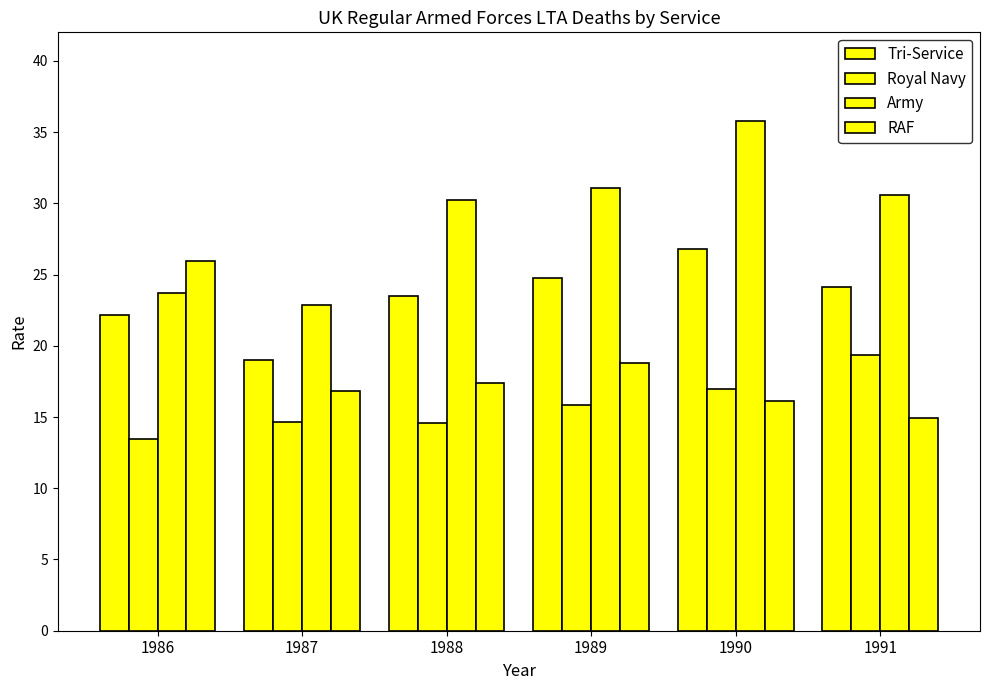

How many bars are there in each group?

4